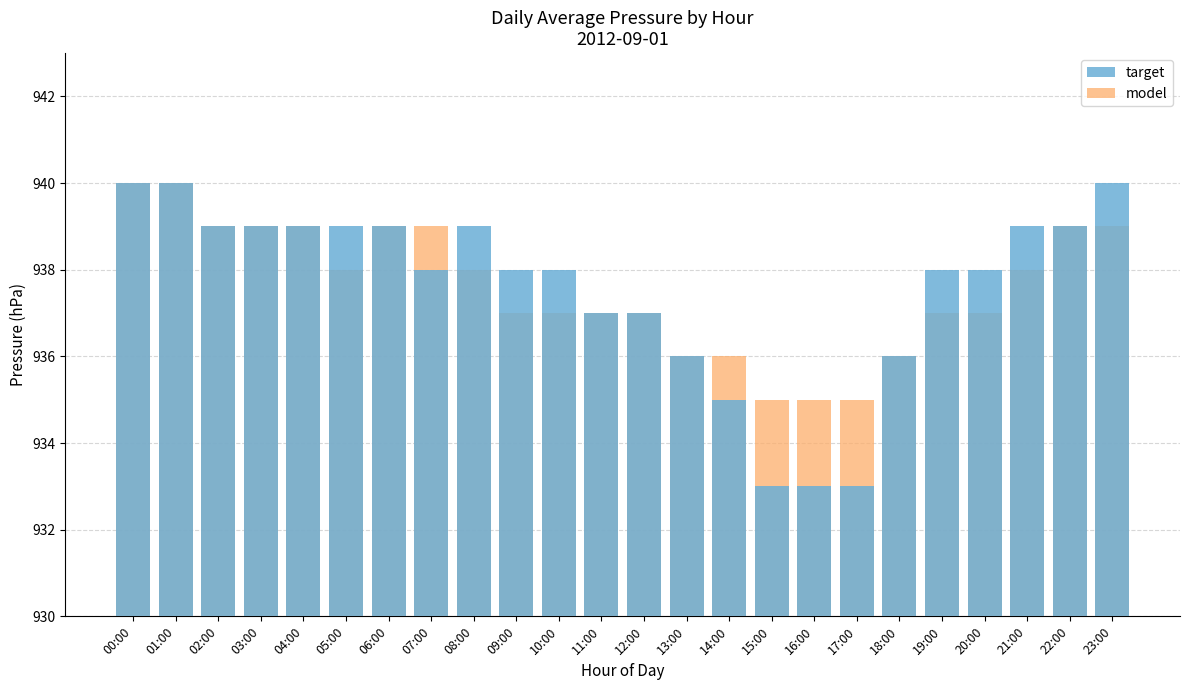

How many bars are there in total?

48